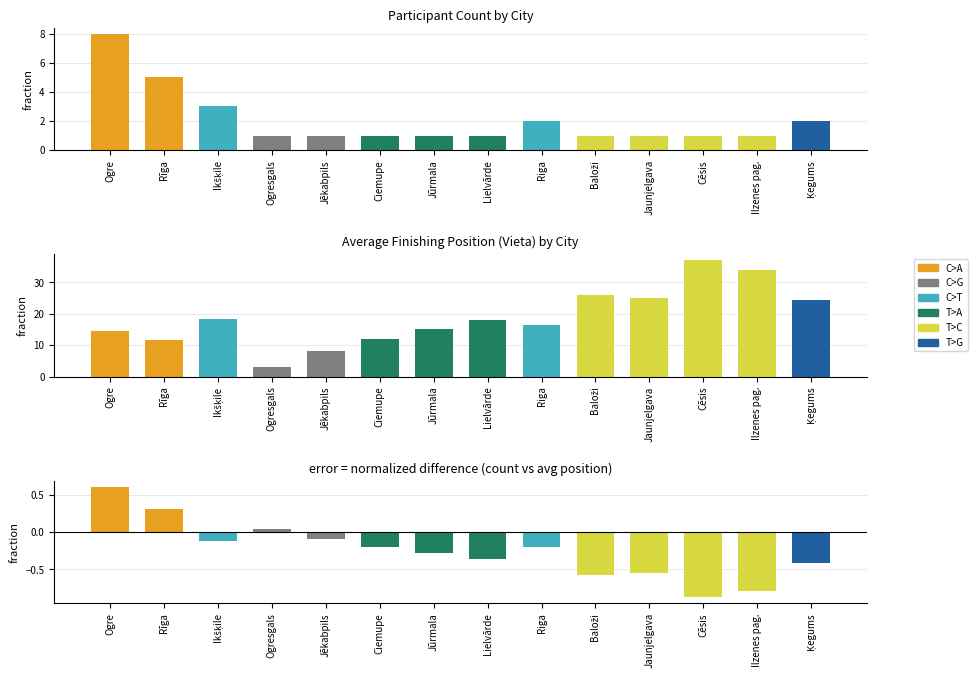

Reading right to left, extract all data points from this chart.

Participant Count: 2.0	1.0	1.0	1.0	1.0	2.0	1.0	1.0	1.0	1.0	1.0	3.0	5.0	8.0
Avg Position: 24.5	34.0	37.0	25.0	26.0	16.5	18.0	15.0	12.0	8.0	3.0	18.3	11.6	14.5
Difference: -0.4	-0.8	-0.9	-0.6	-0.6	-0.2	-0.4	-0.3	-0.2	-0.1	0.0	-0.1	0.3	0.6